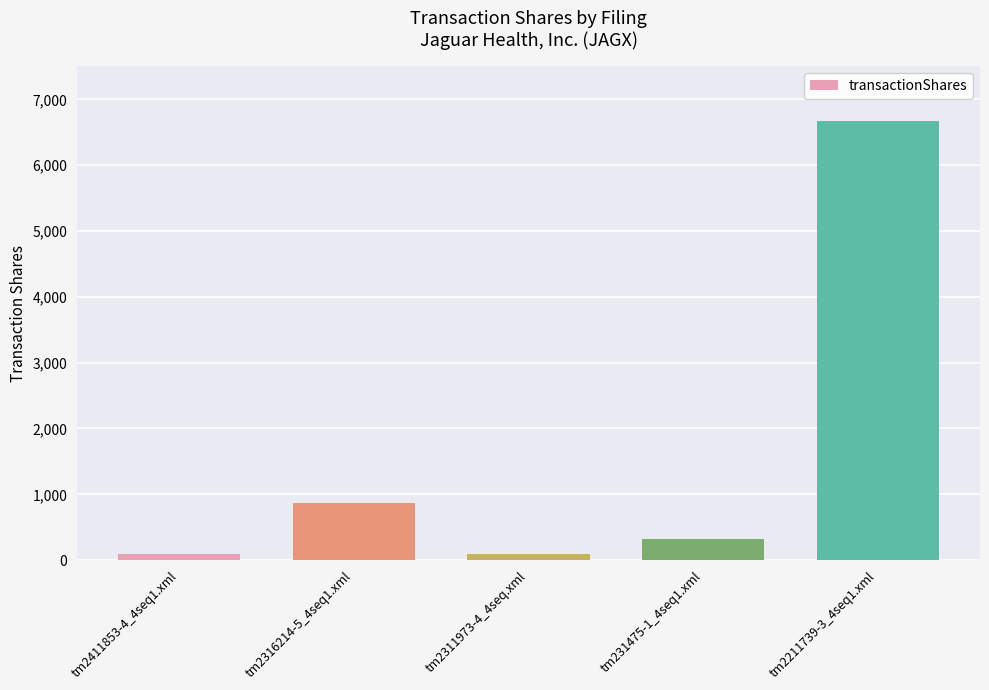

What is the label of the 3rd bar from the right?

tm2311973-4_4seq.xml